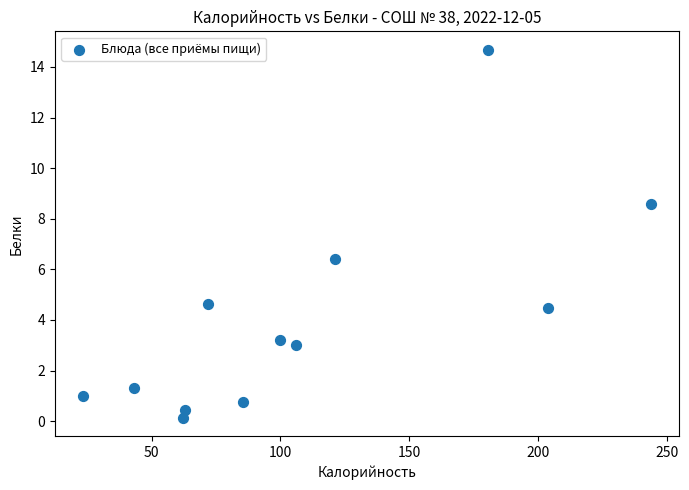

What is the range of X values (max minus min)?

220.3